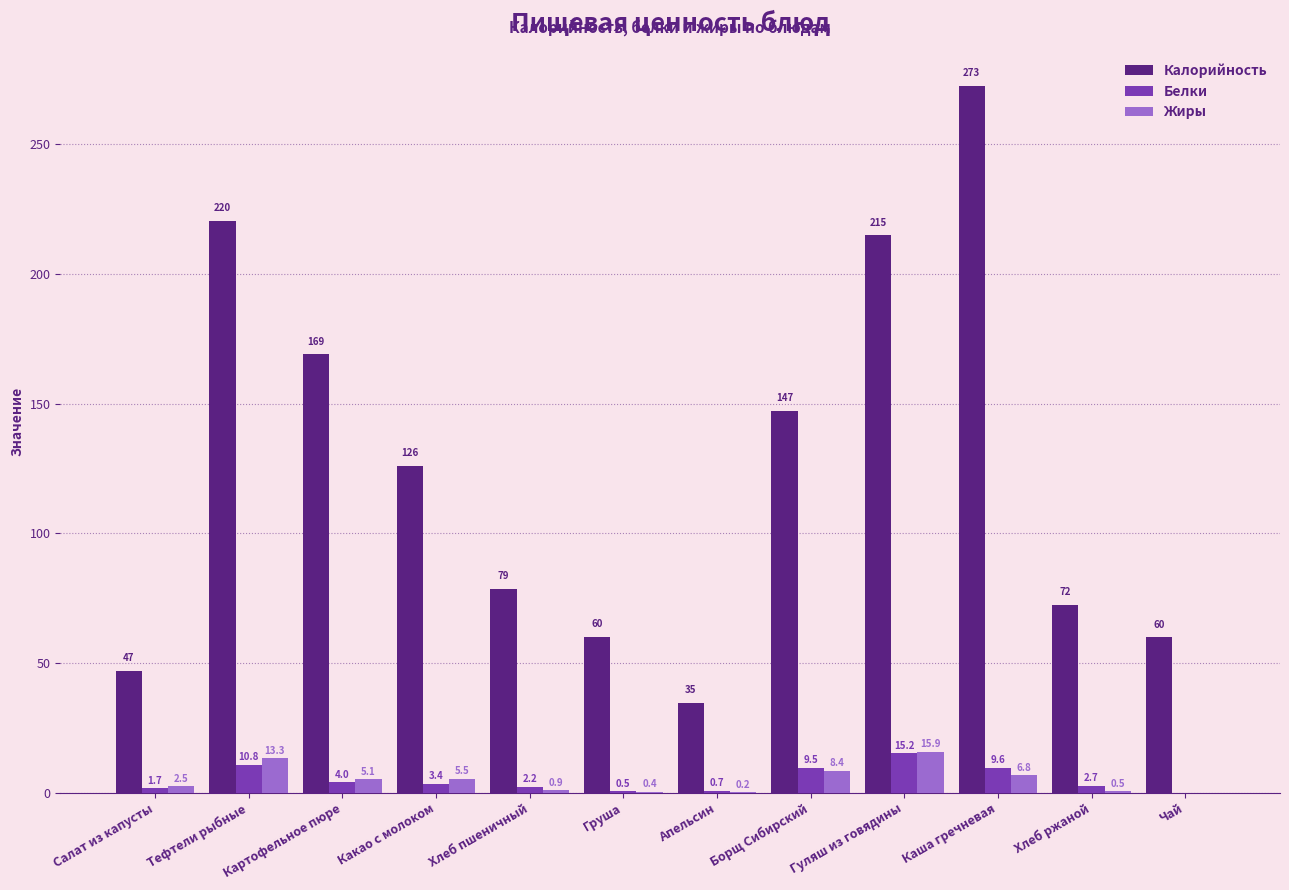

How many groups of bars are there?

12